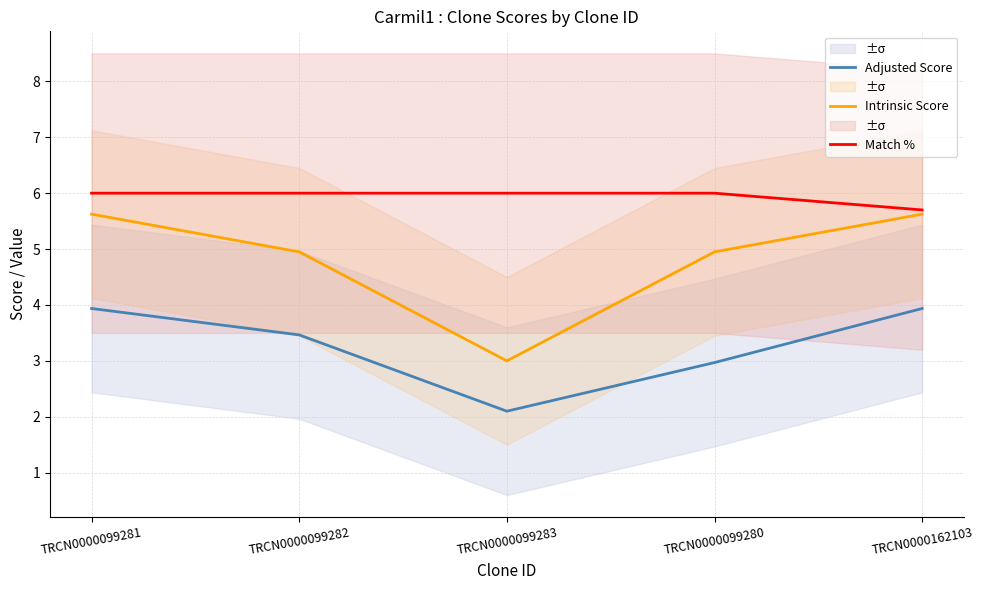

At which category is the sum across all series the highest?

TRCN0000099281